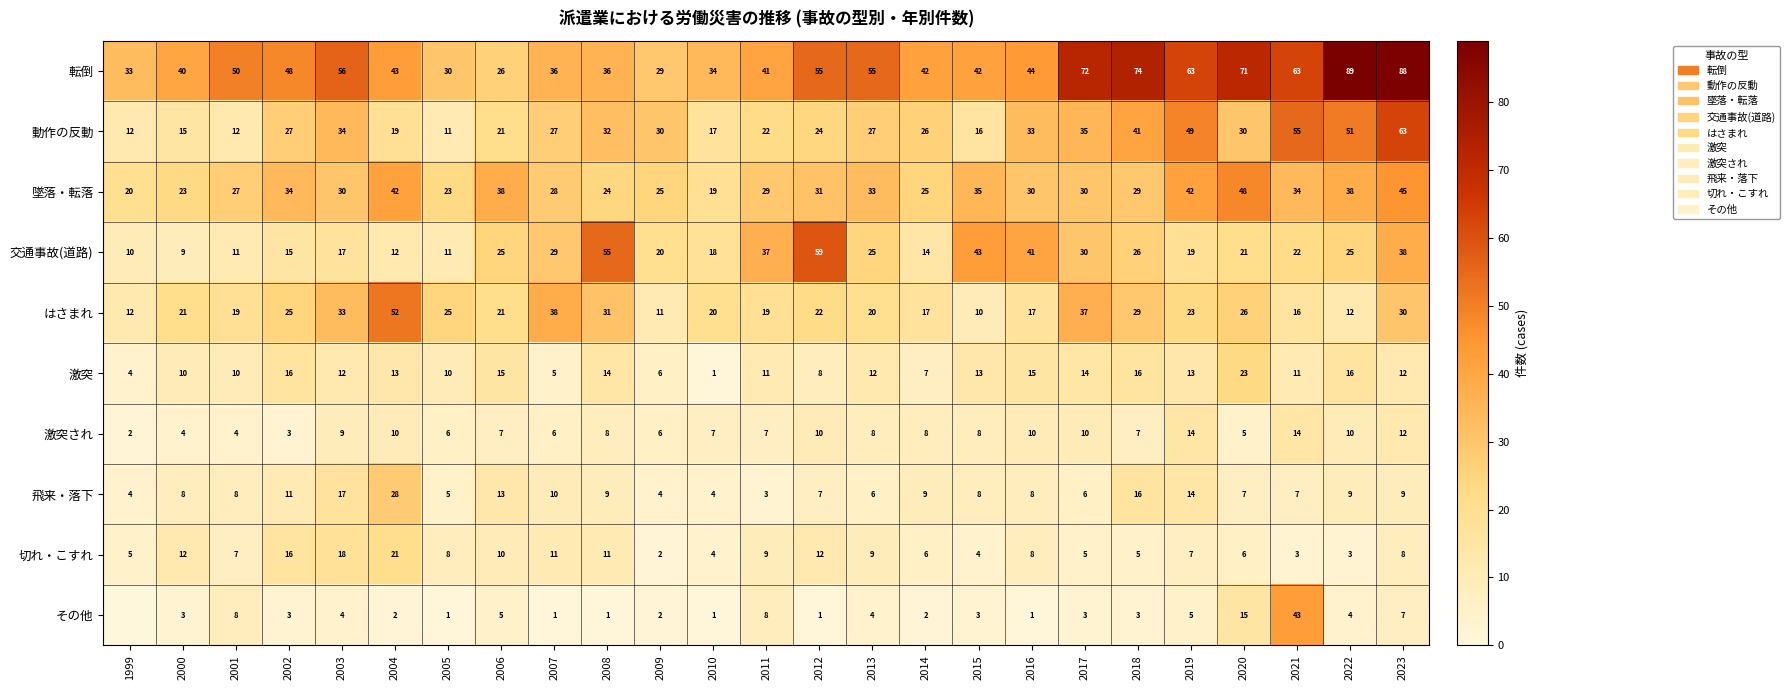

What is the approximate value of 切れ・こすれ at 2007?

11